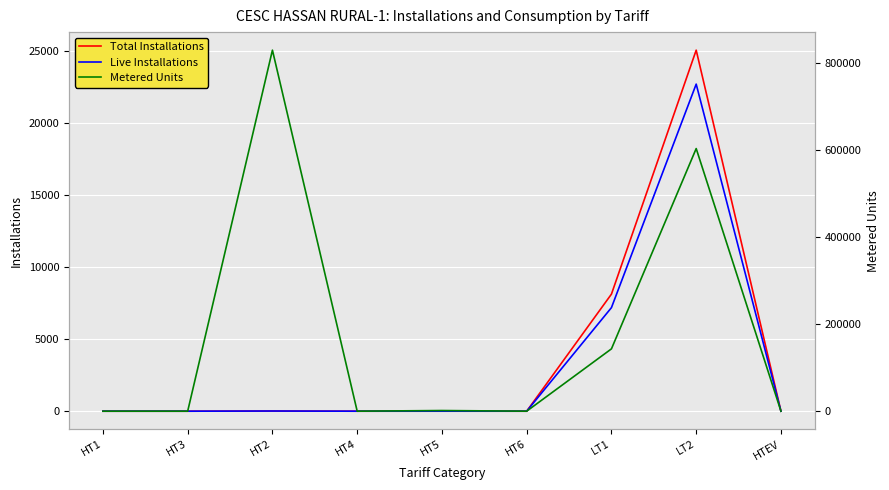

Rank the series at HTEV from highest to lowest value.

Total Installations, Live Installations, Metered Units